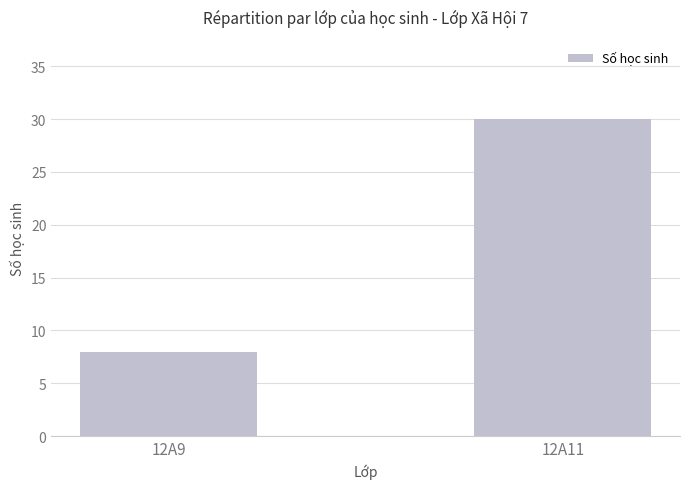

How many series are shown in this chart?

1